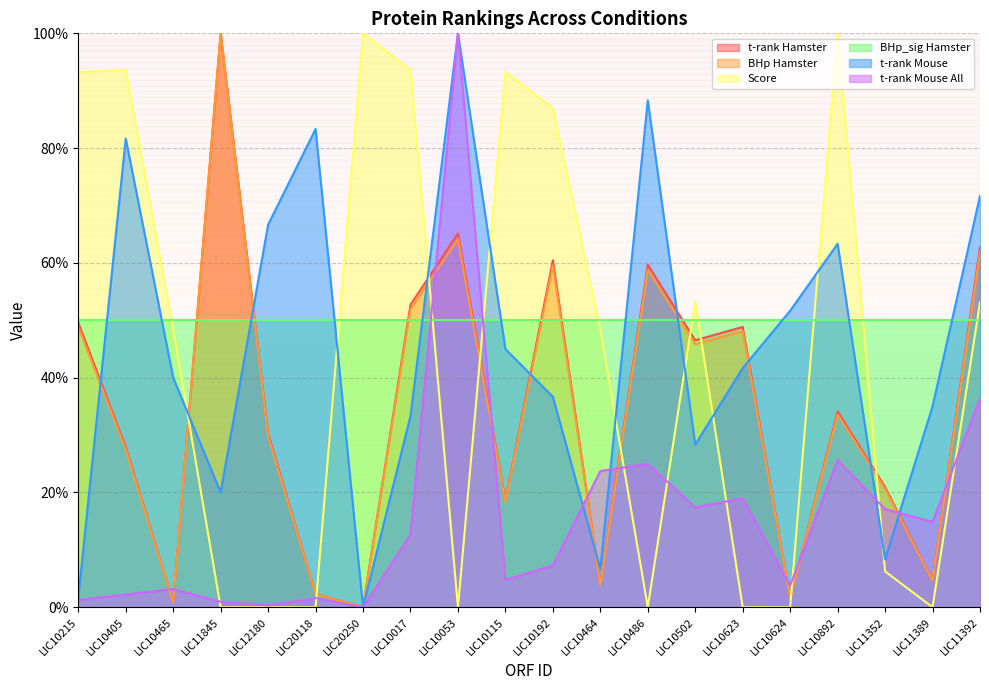

What position from the right is LIC10192?

10